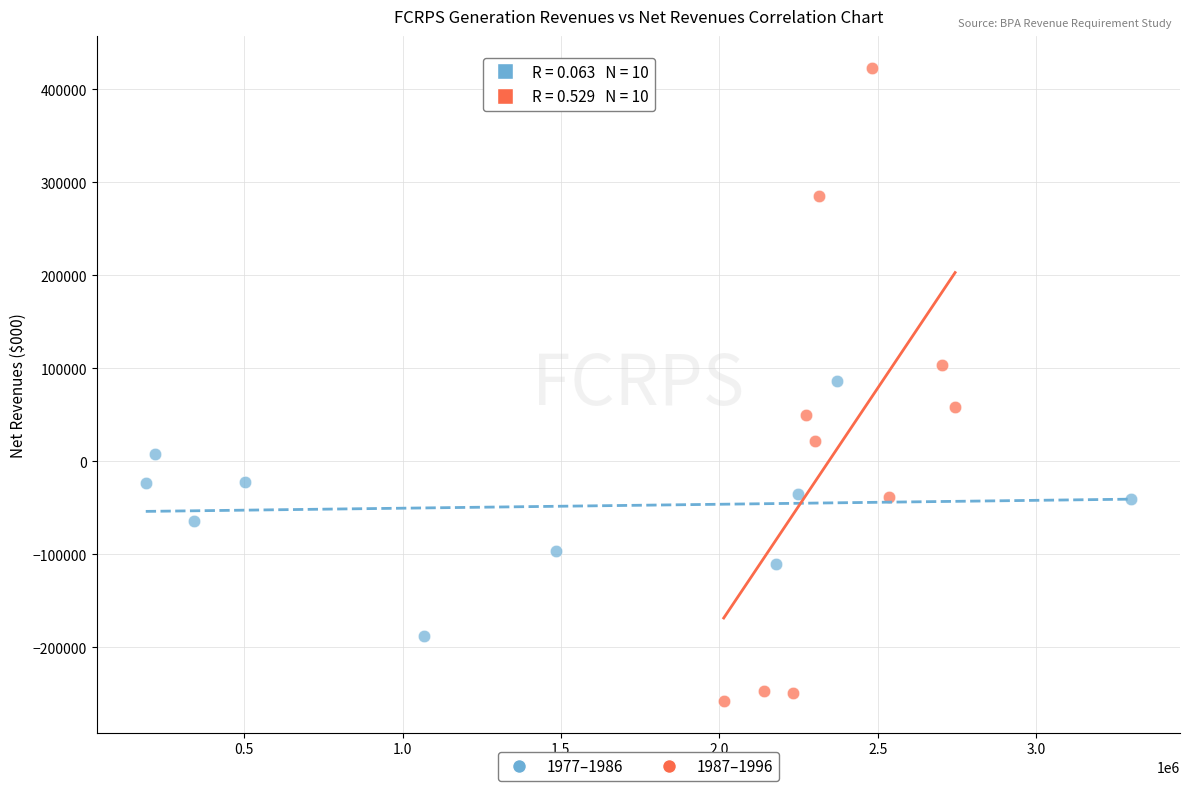

Which series reaches the minimum Y coordinate?

1987–1996